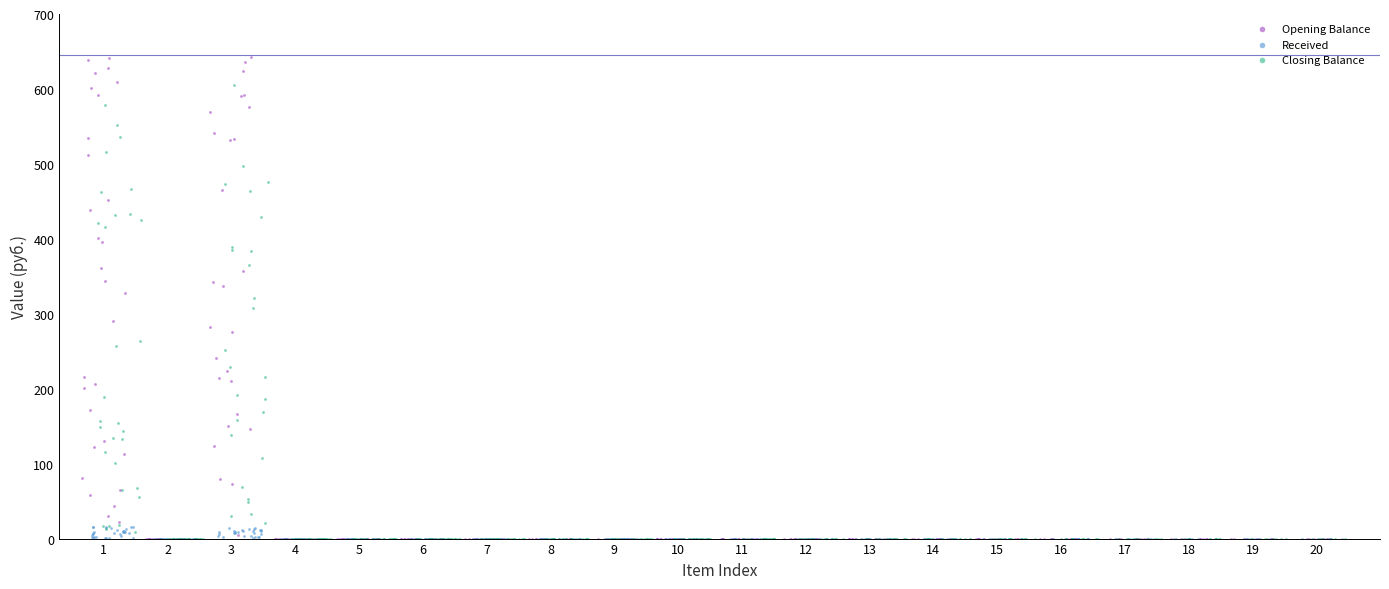

Which series has the largest Y range (max minus min)?

Opening Balance